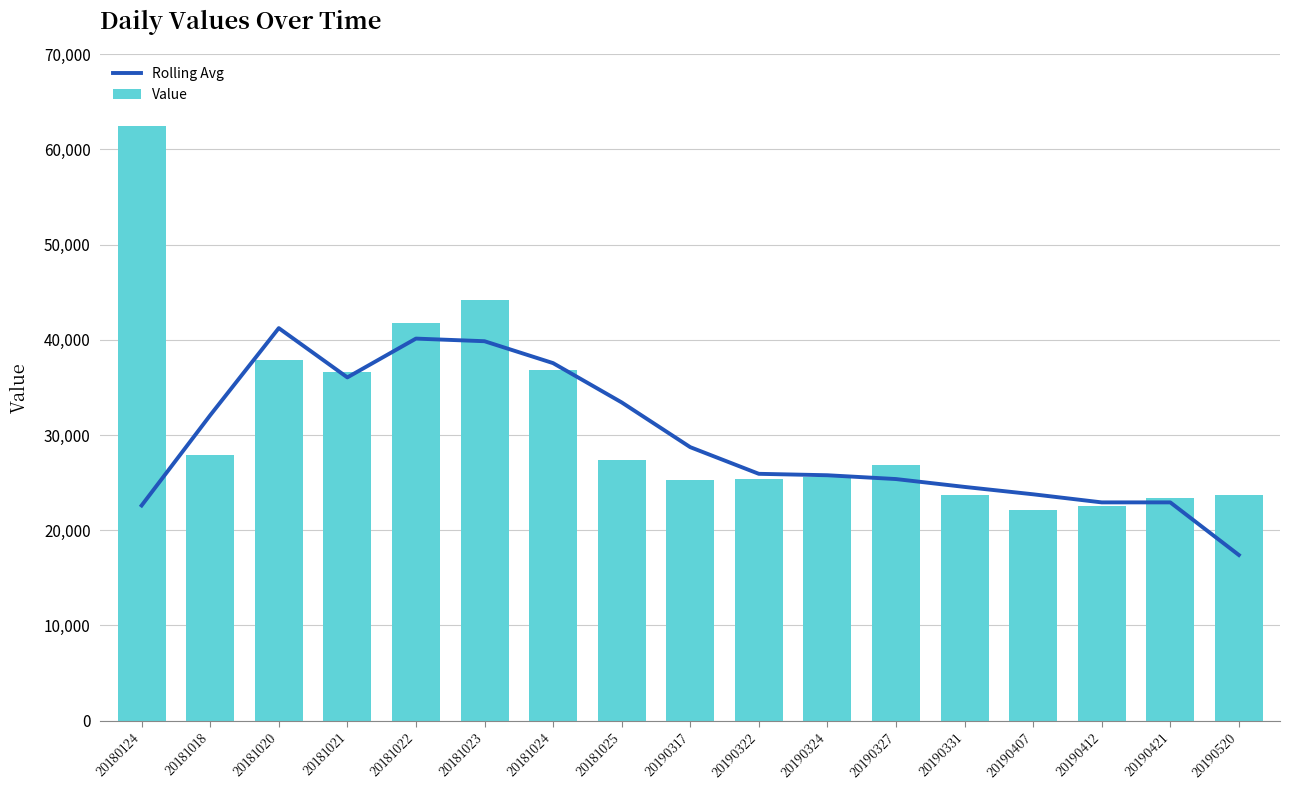

Where does the Rolling Avg series first go above 25925?

20181018